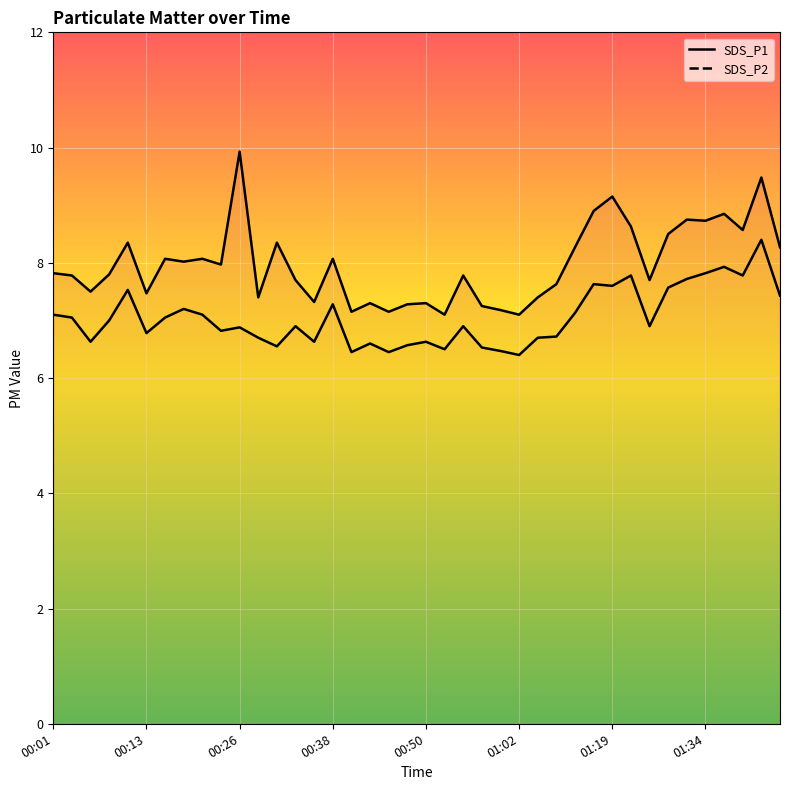

What is the value of the SDS_P1 point at the 36th from the left?

8.7